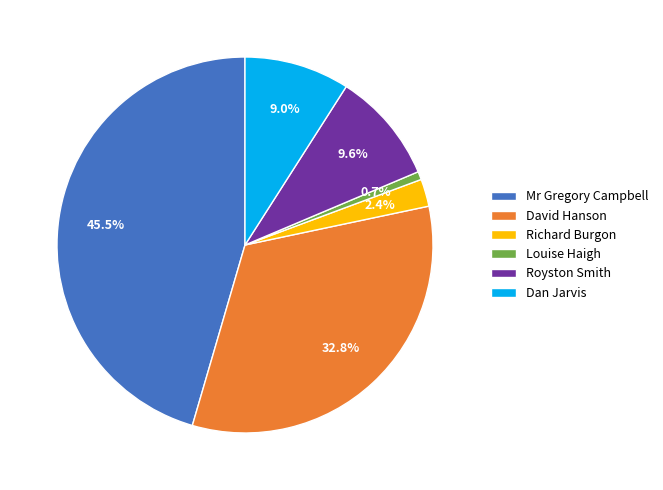

Combined, do Mr Gregory Campbell and Royston Smith account for over 50%?

Yes